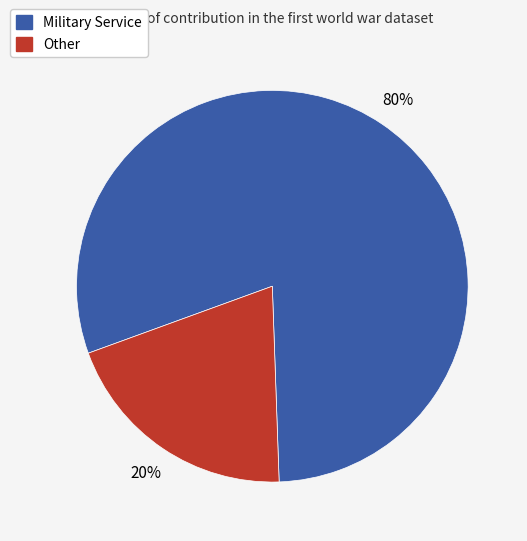

What percentage is the Other slice, to the nearest percent?

20%